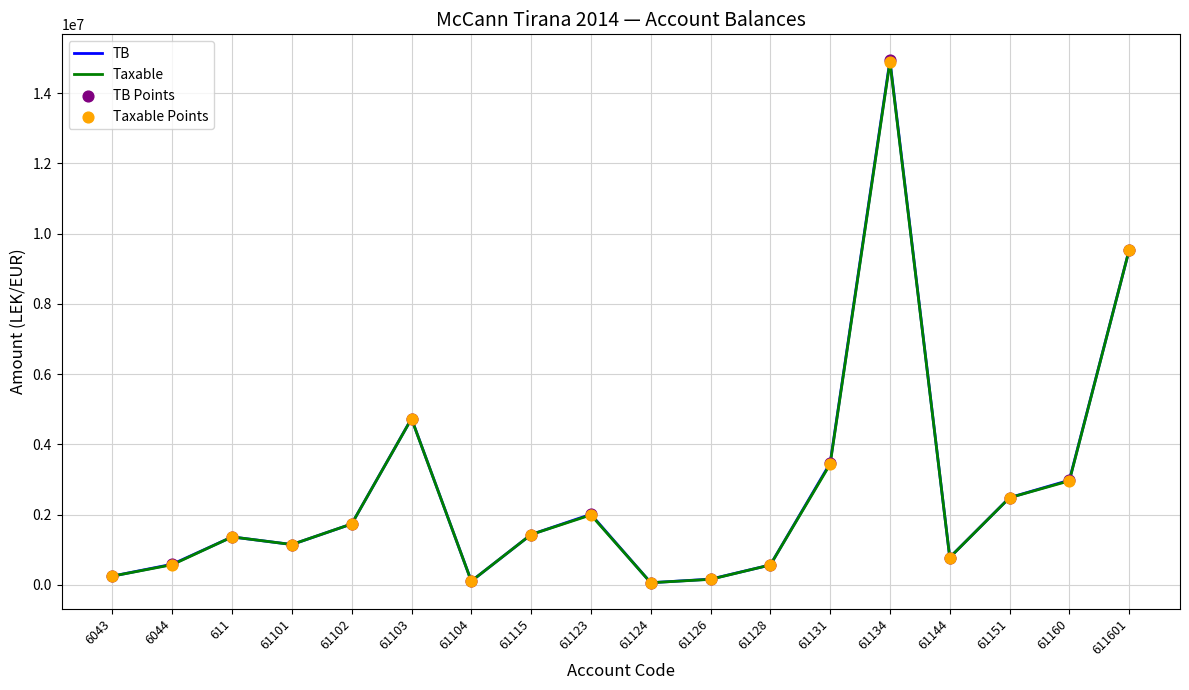

Which series changed the most between 61104 and 61131?

TB